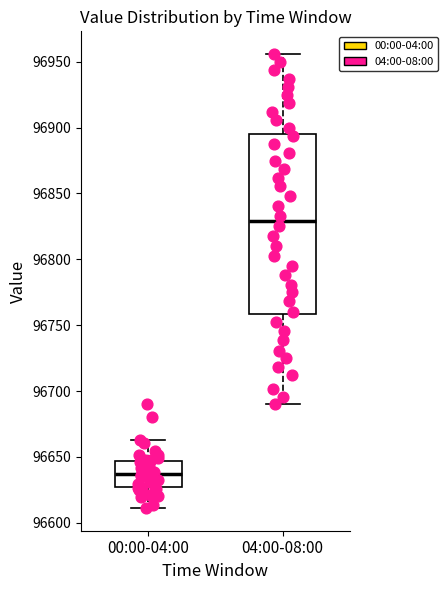

Comparing the boxes themselves (not the whiskers), which one is the tallest?

04:00-08:00